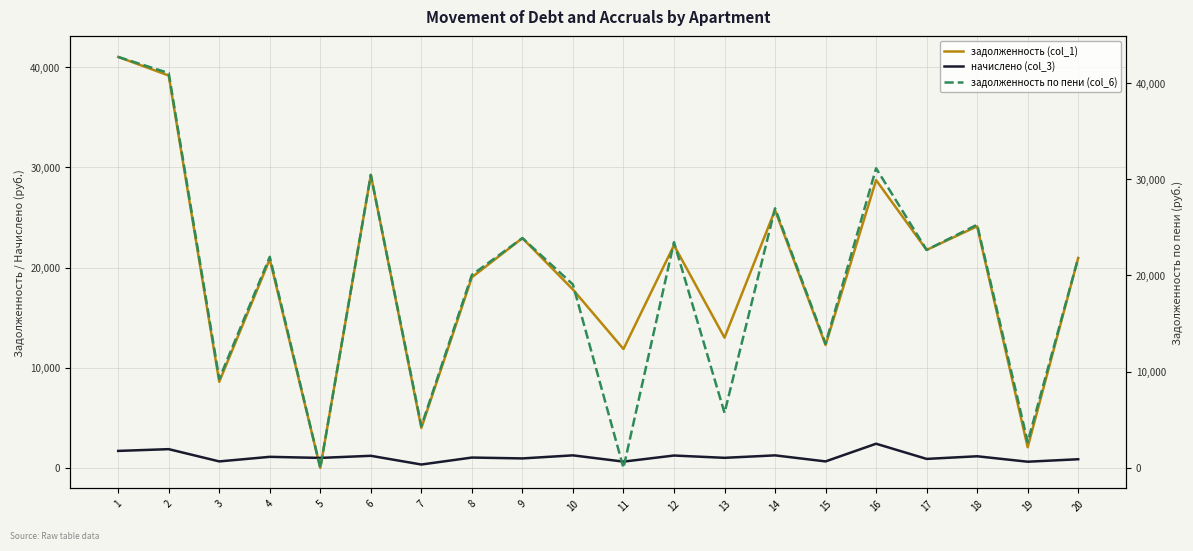

What is the sum of all начислено (col_3) values?

21874.6